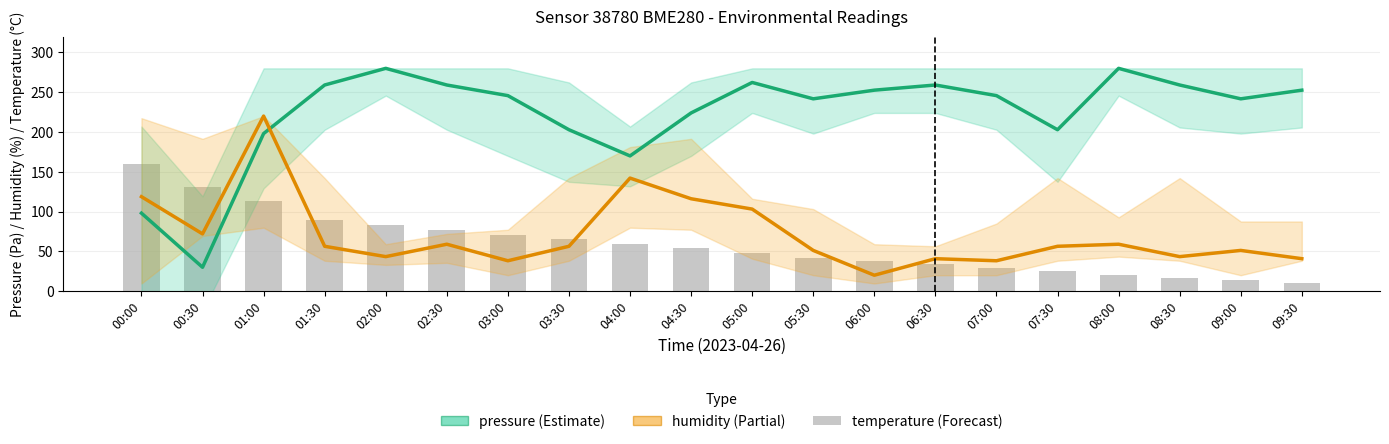

What is the label of the 18th bar from the right?

01:00